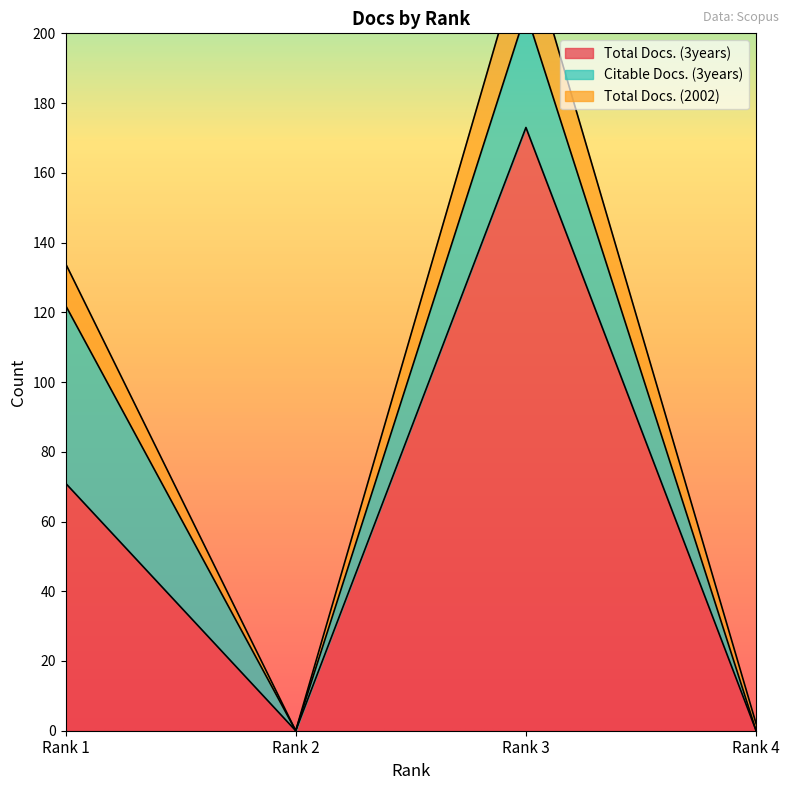

What is the maximum value for Total Docs. (3years)?

173